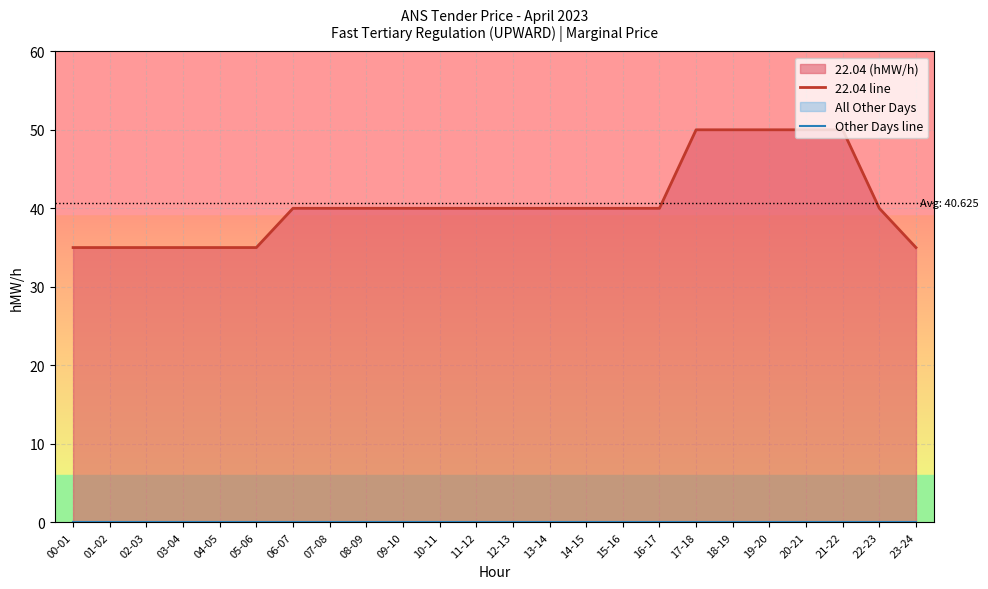

What is the label of the 23rd point from the right?

01-02